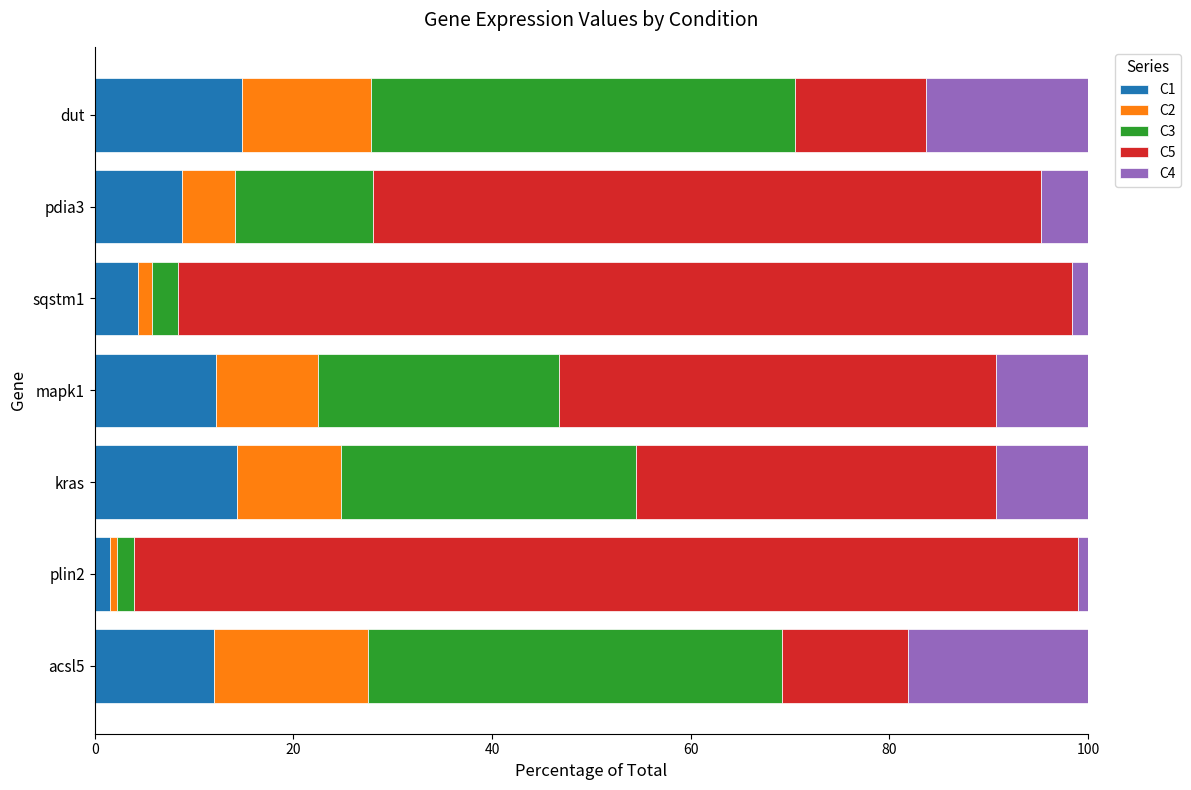

What is the sum of the C1 values at mapk1 and pdia3?

21.0